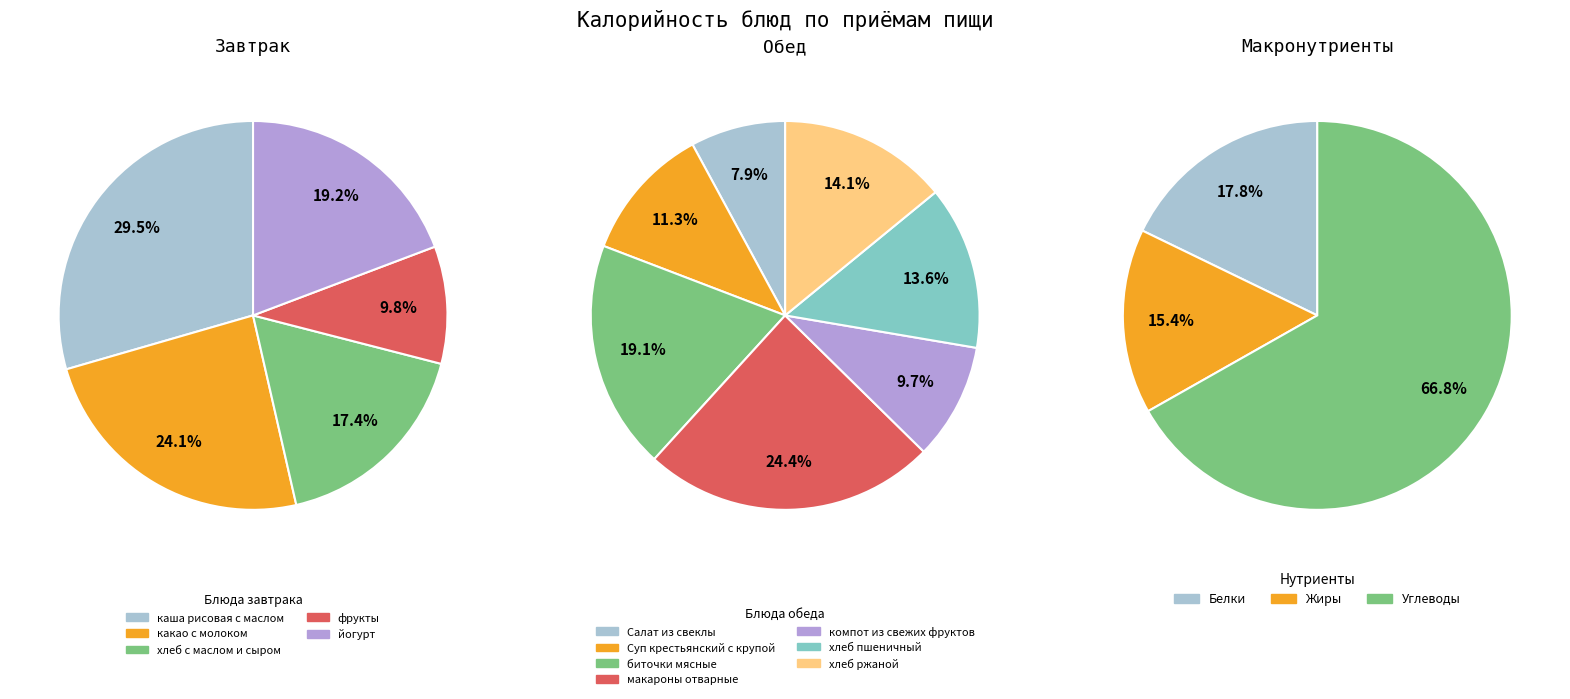

How many slices are in this pie chart?

5